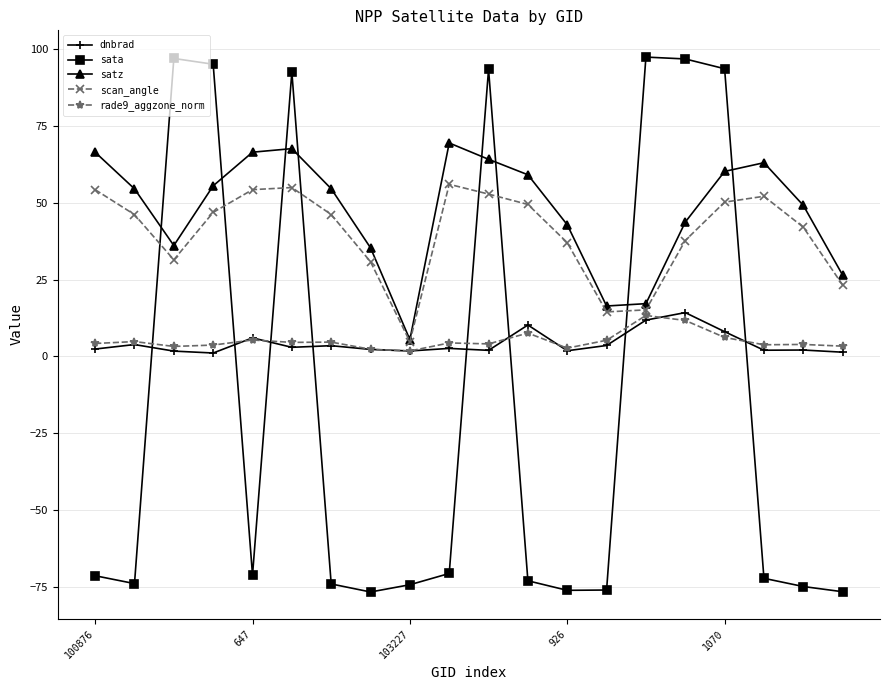

What is the value of the sata point at the 8th from the left?

-76.7